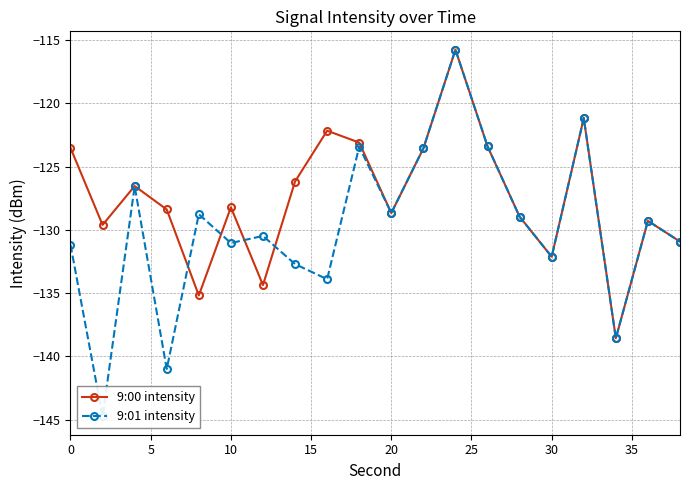

Is this an area chart (filled region under the line)?

No